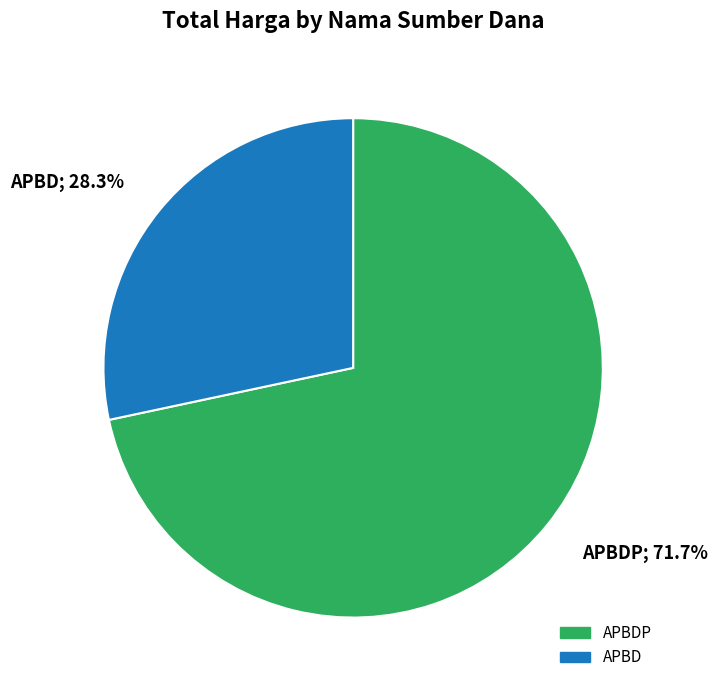

To the nearest percent, what is the difference between the largest and smallest slice percentages?

43%